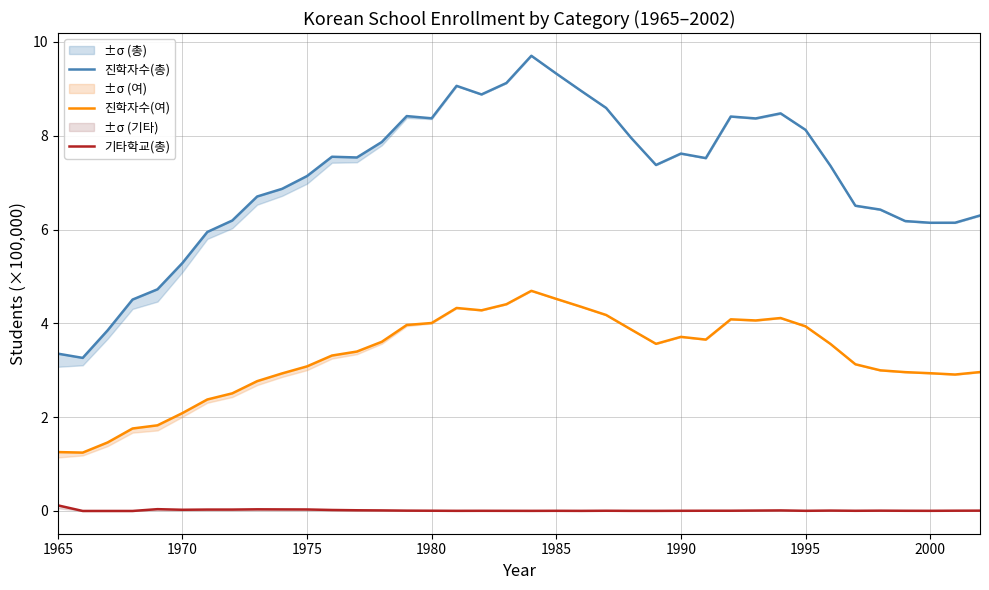

True or false: 기타학교(총) and 진학자수(여) cross at least once.

False